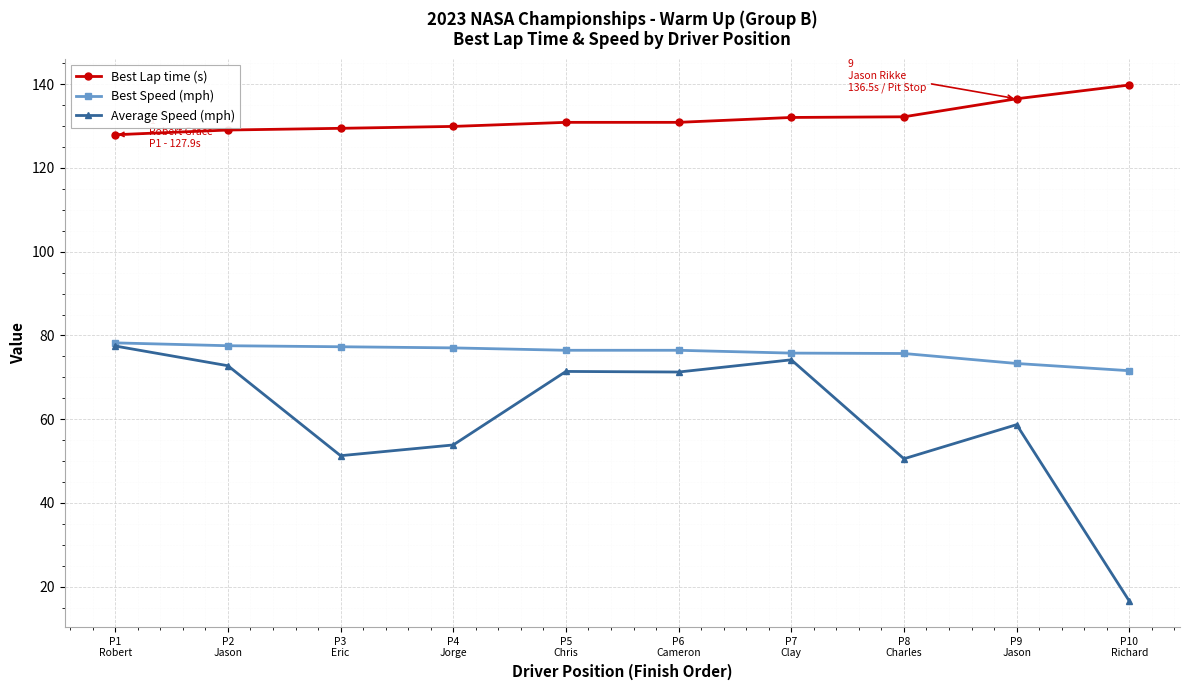

How many distinct data groups are displayed?

3